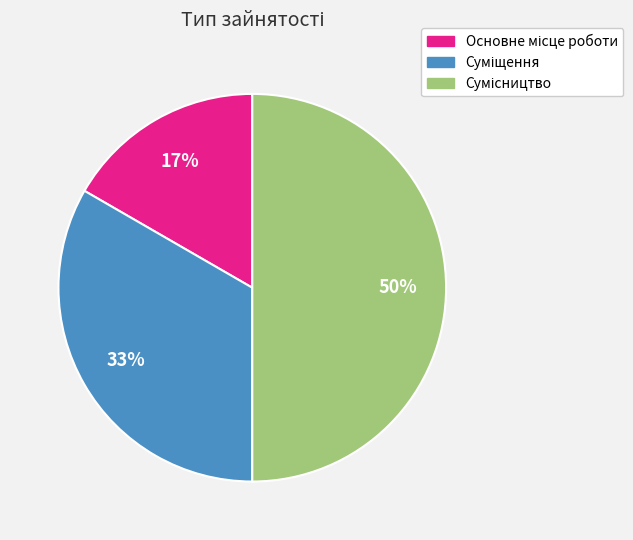

To the nearest percent, what is the average slice percentage?

33%